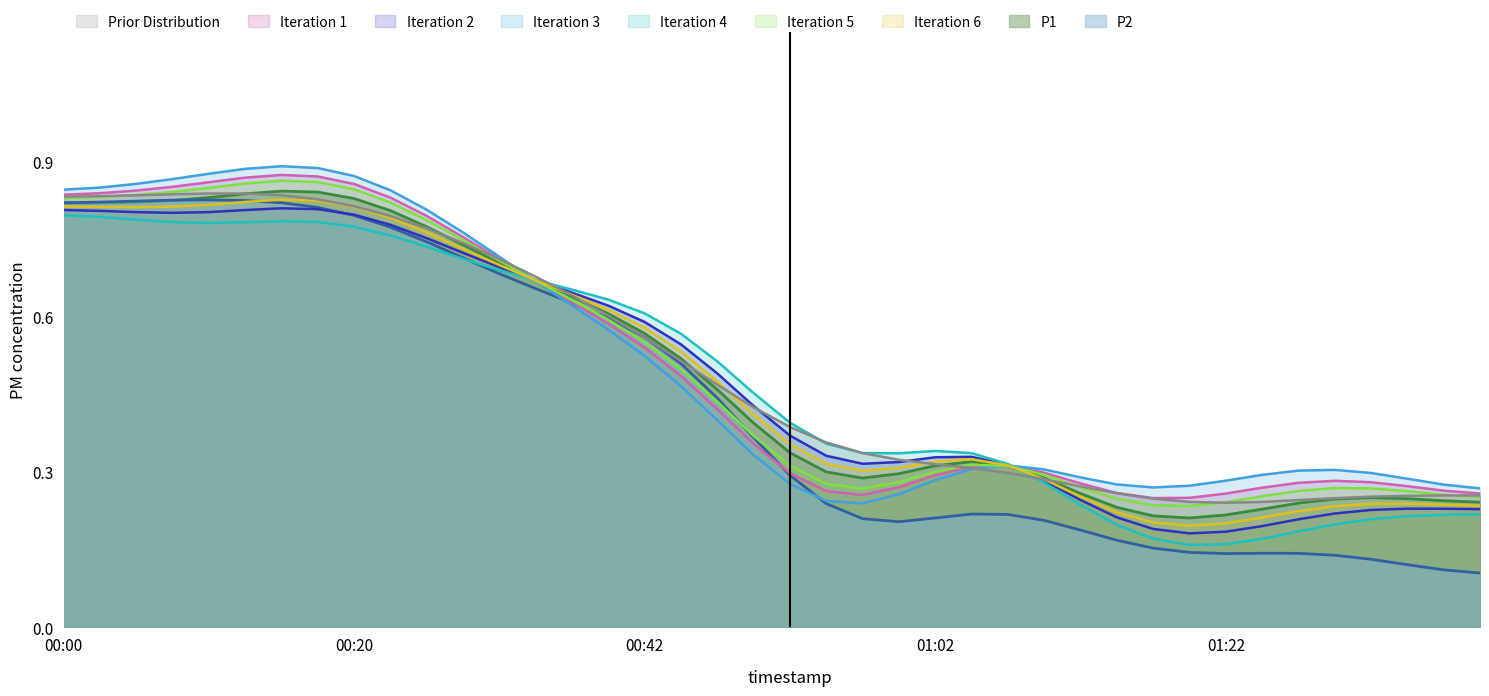

What is the total value across all series at 00:20?

7.4